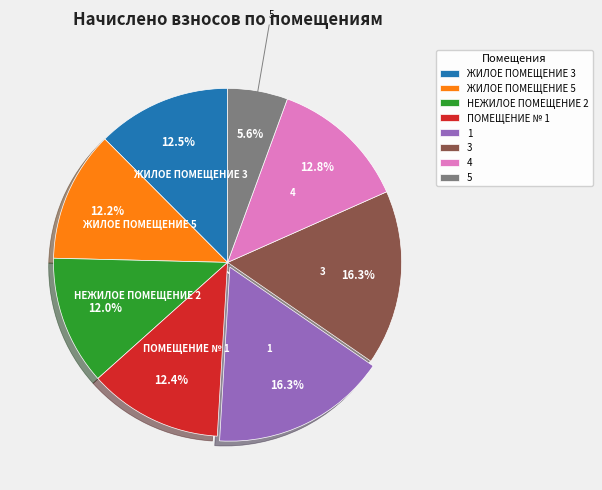

Count the number of slices in the pie.

8